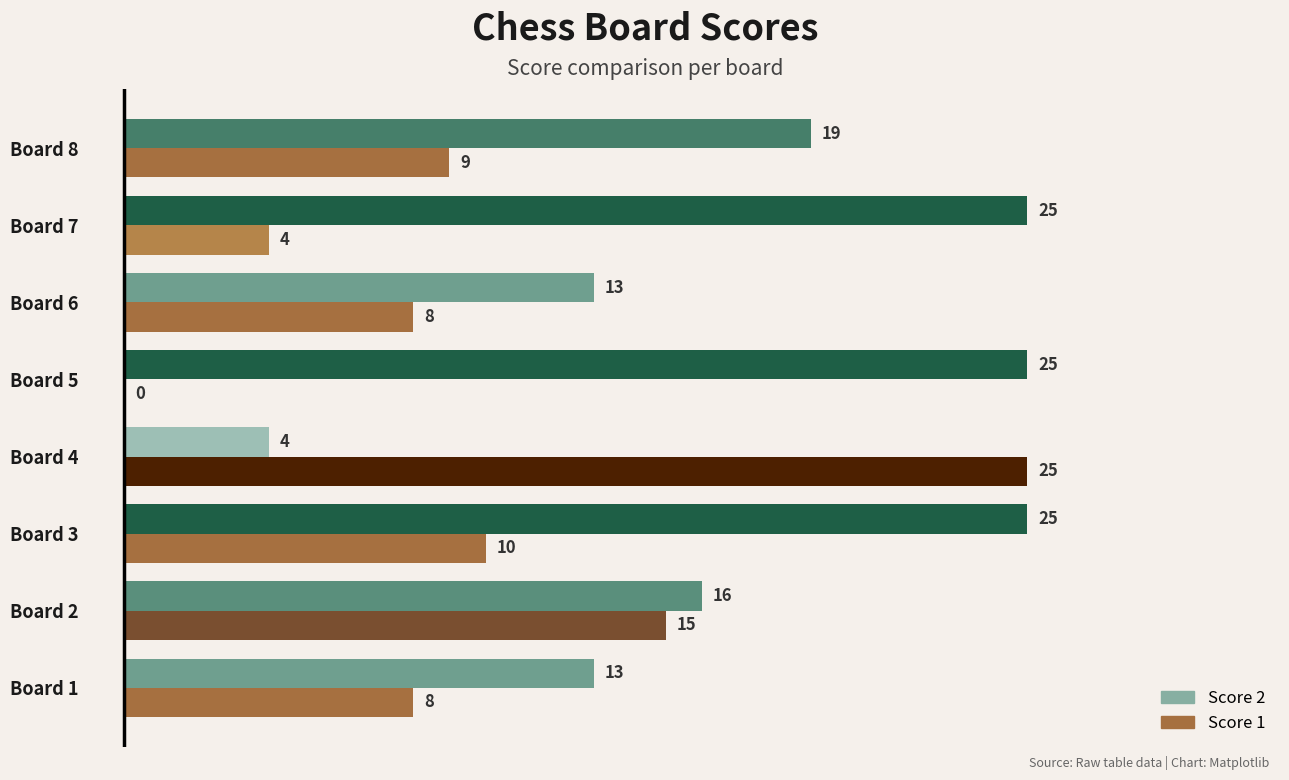

What is the sum of the Score 1 values at Board 7 and Board 1?

12